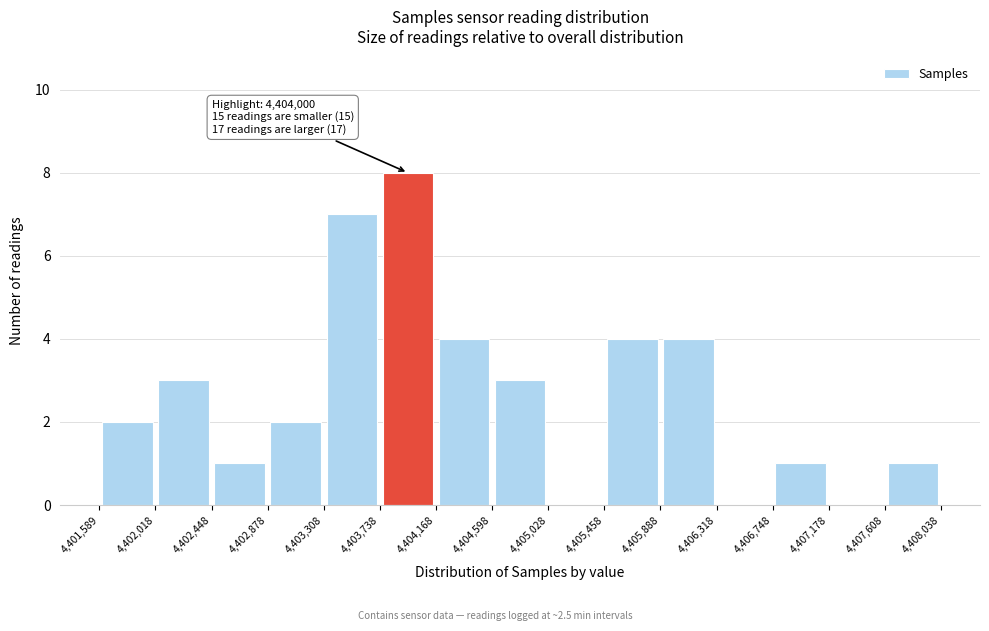

Which range on the x-axis has the tallest bar?

4,403,738 to 4,404,168